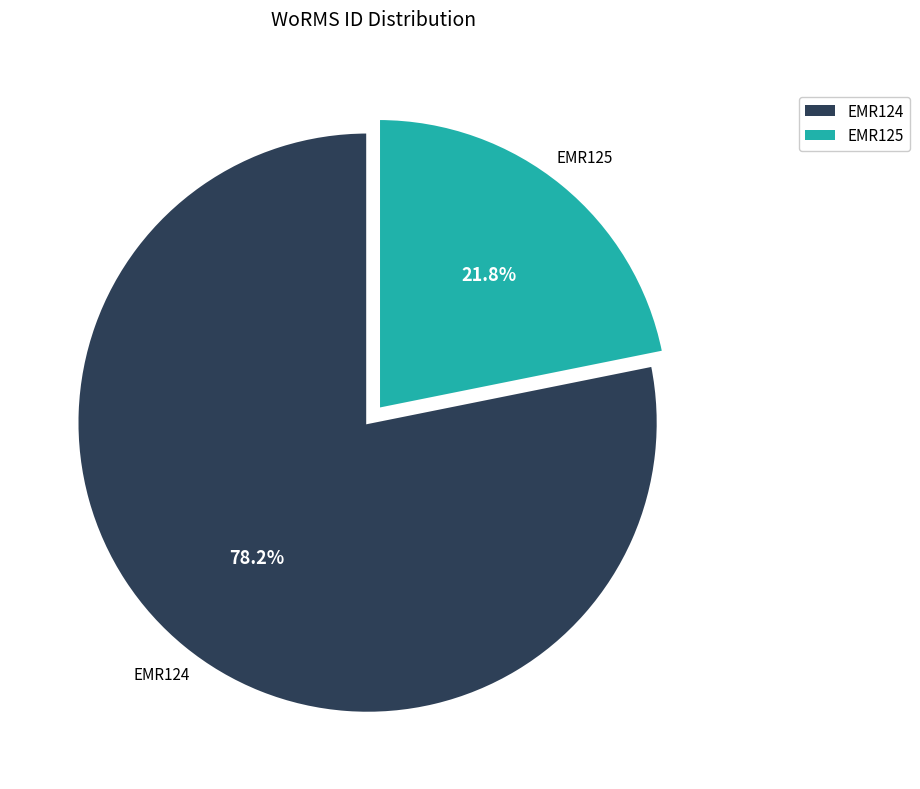

Does any single category account for the majority?

Yes